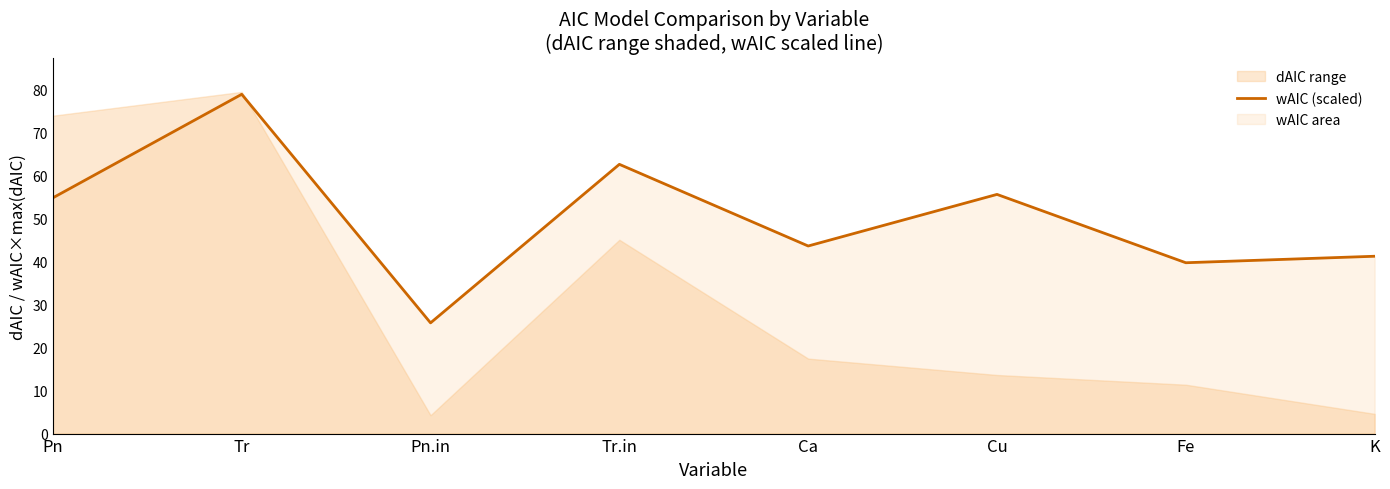

Reading left to right, list all the values displayed in this chart.

Pn=54.9	Tr=79.0	Pn.in=25.8	Tr.in=62.7	Ca=43.7	Cu=55.7	Fe=39.8	K=41.3